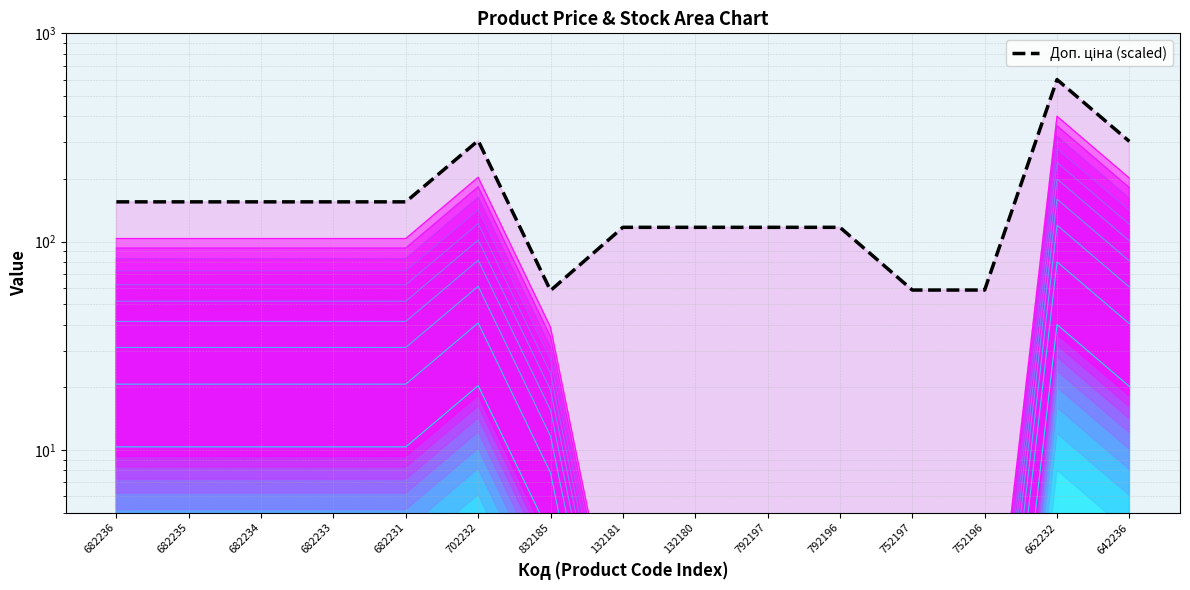

Where is the data nearest to the value 329?

702232